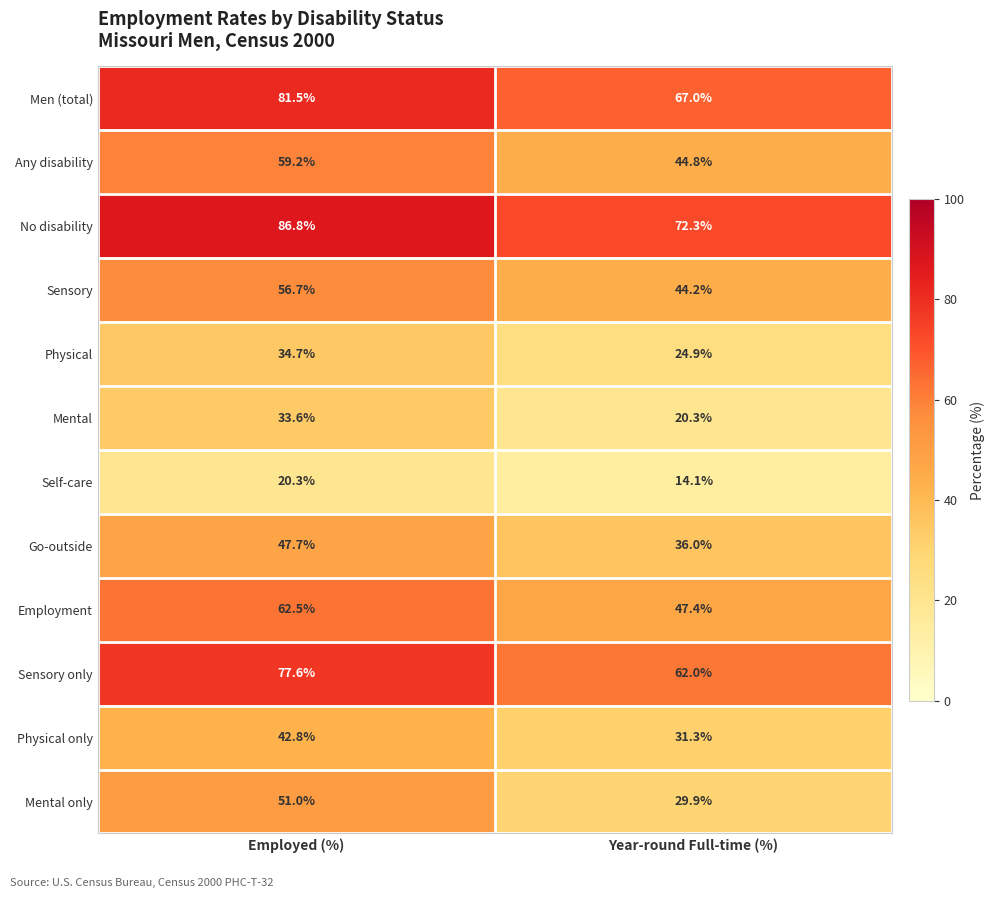

What is the difference between the highest and lowest values at Employed (%)?

66.5